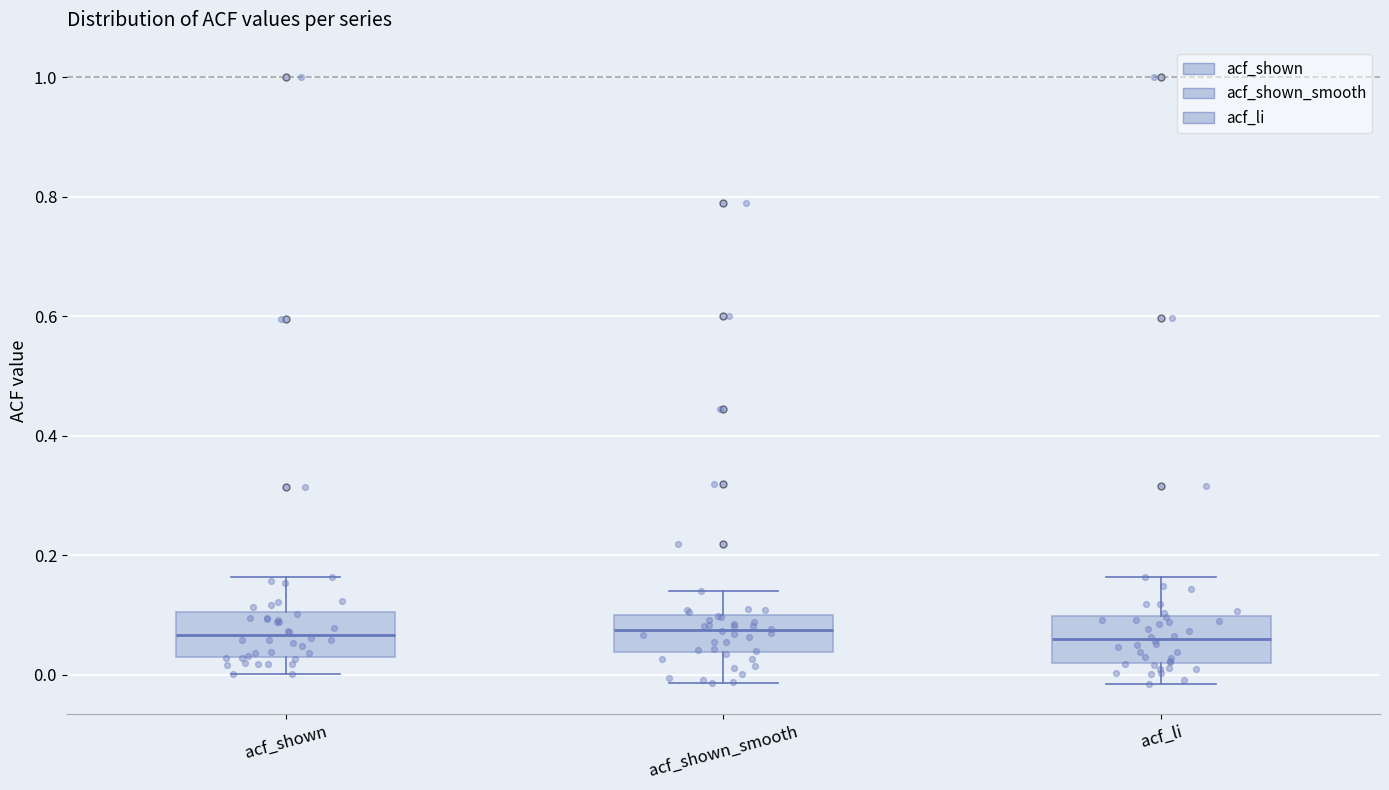

Reading left to right, transcribe this box plot: for each box, give where its median line is, the range the box spans, and where its two whiskers end, as read against the y-axis. The values are not printed on the chart, so give them approximately, as read against the axis.

acf_shown: median 0.06, box 0.04 to 0.10, whiskers 0.00 to 0.16
acf_shown_smooth: median 0.08, box 0.04 to 0.10, whiskers -0.02 to 0.14
acf_li: median 0.06, box 0.02 to 0.10, whiskers -0.02 to 0.16